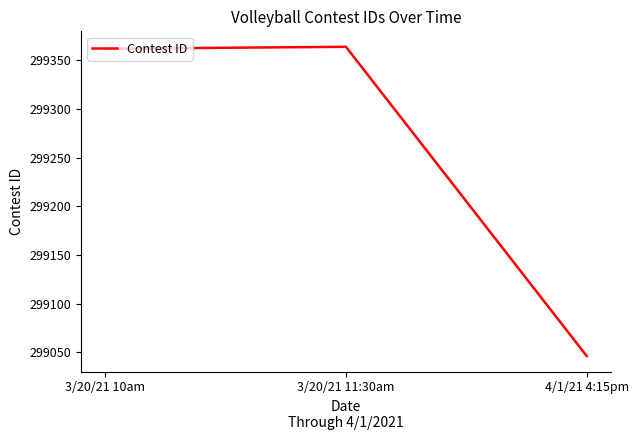

Read the value at 3/20/21 10am, to the nearest 10.

299360